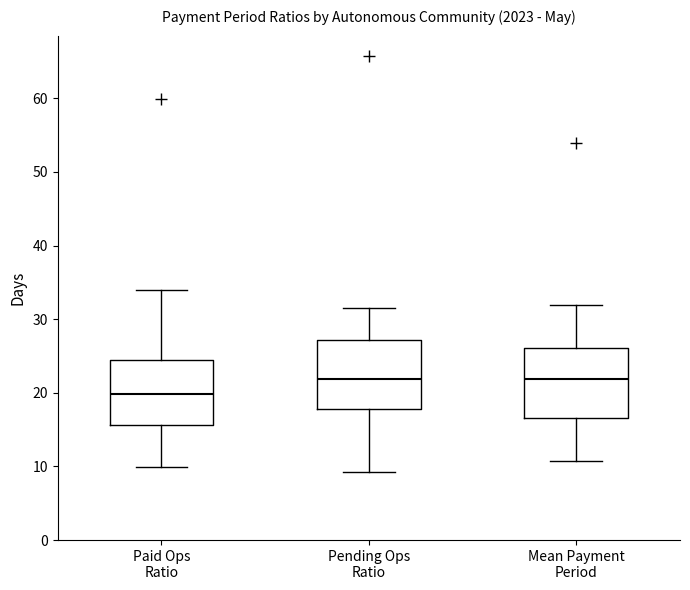

Reading left to right, transcribe this box plot: for each box, give where its median line is, the range the box spans, and where its two whiskers end, as read against the y-axis. The values are not printed on the chart, so give them approximately, as read against the axis.

Paid Ops Ratio: median 20, box 16 to 25, whiskers 10 to 34
Pending Ops Ratio: median 22, box 18 to 27, whiskers 9 to 32
Mean Payment Period: median 22, box 17 to 26, whiskers 11 to 32